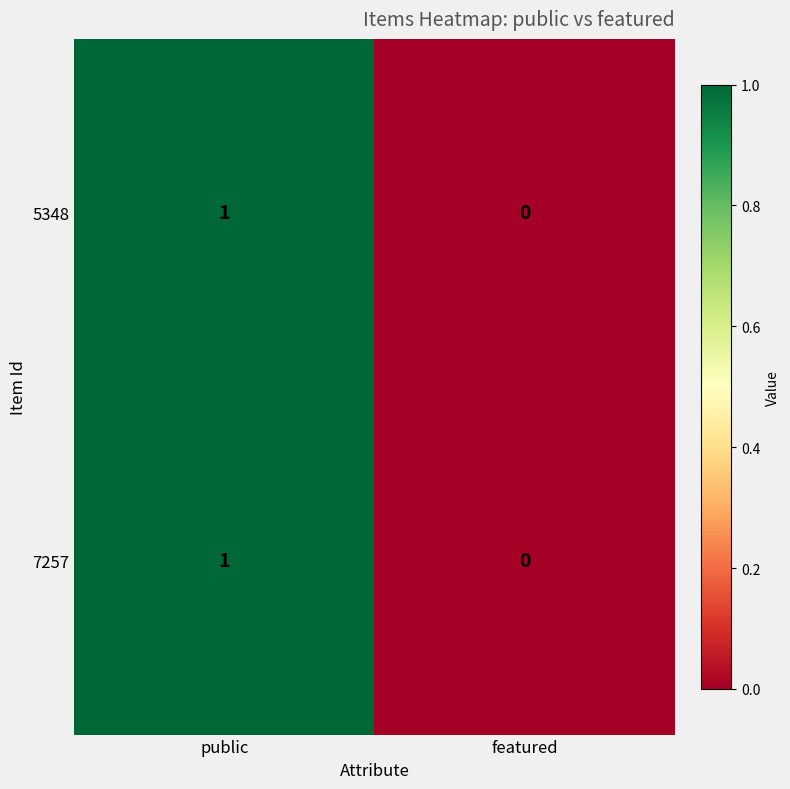

What is the maximum value shown in the chart?

1